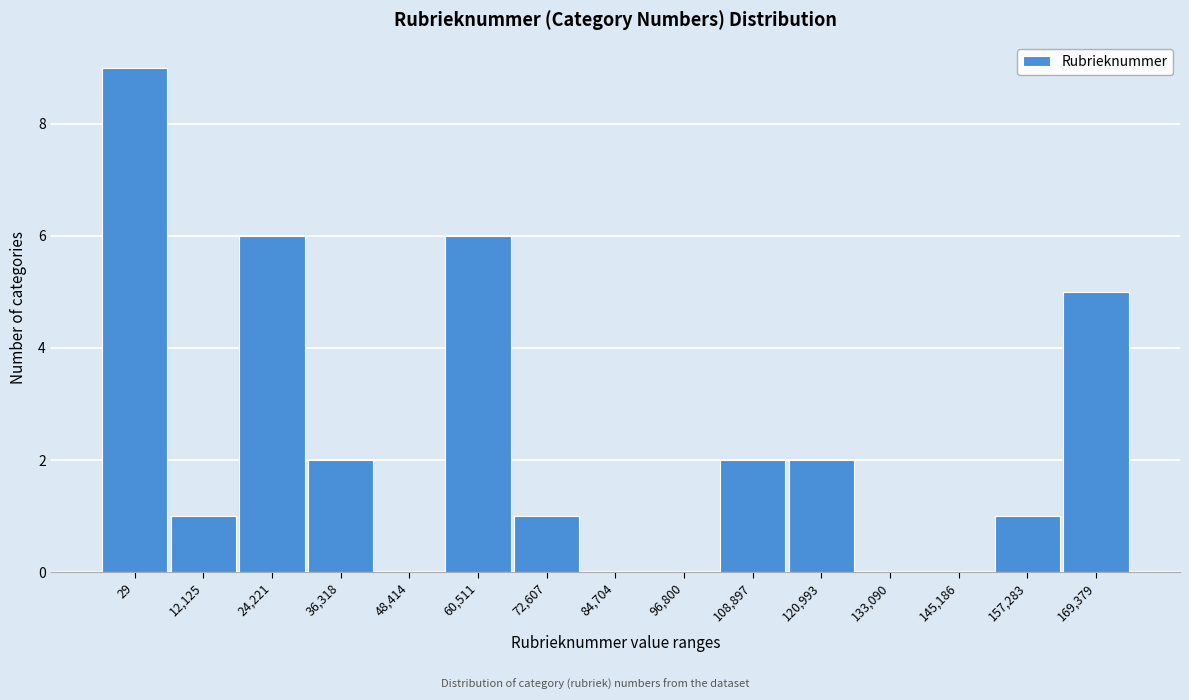

Reading right to left, list all the values displayed in this chart.

169,379=5	157,283=1	145,186=0	133,090=0	120,993=2	108,897=2	96,800=0	84,704=0	72,607=1	60,511=6	48,414=0	36,318=2	24,221=6	12,125=1	29=9